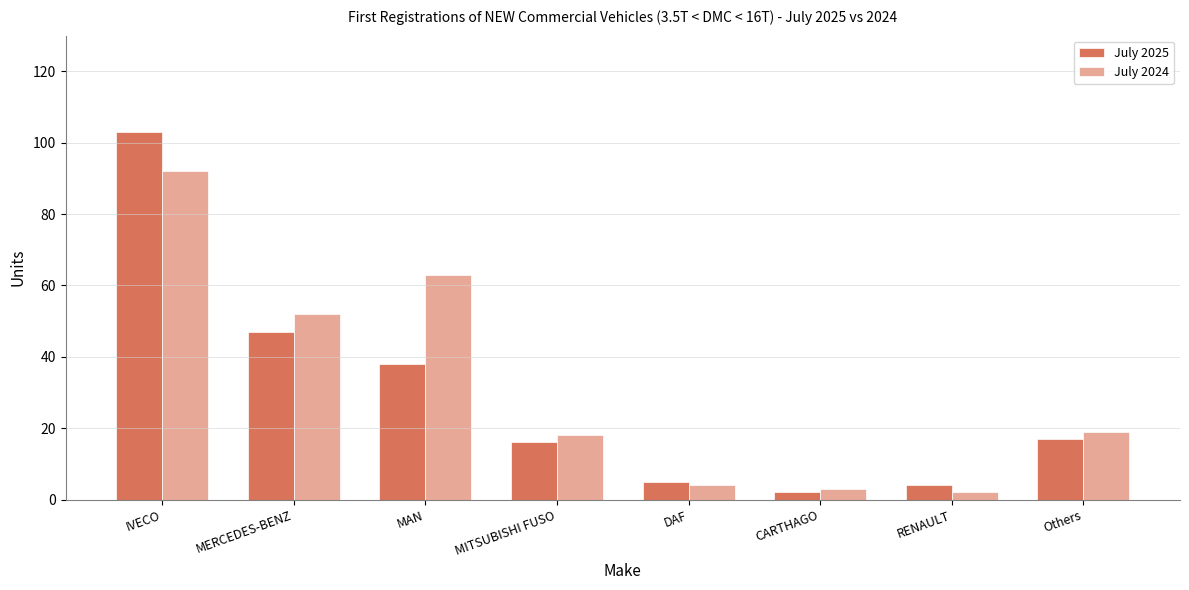

Reading right to left, list all the values displayed in this chart.

July 2025: Others=17	RENAULT=4	CARTHAGO=2	DAF=5	MITSUBISHI FUSO=16	MAN=38	MERCEDES-BENZ=47	IVECO=103
July 2024: Others=19	RENAULT=2	CARTHAGO=3	DAF=4	MITSUBISHI FUSO=18	MAN=63	MERCEDES-BENZ=52	IVECO=92